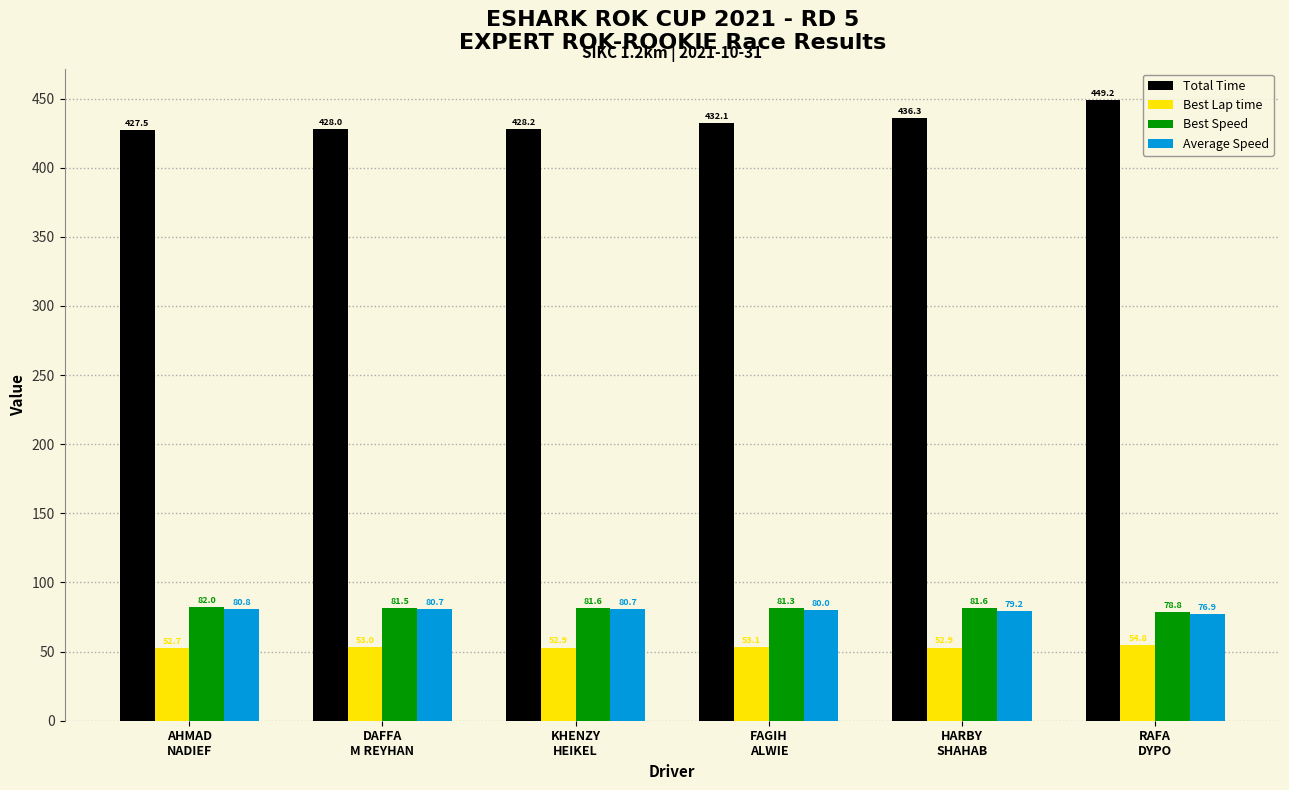

Count the number of categories in the chart.

6